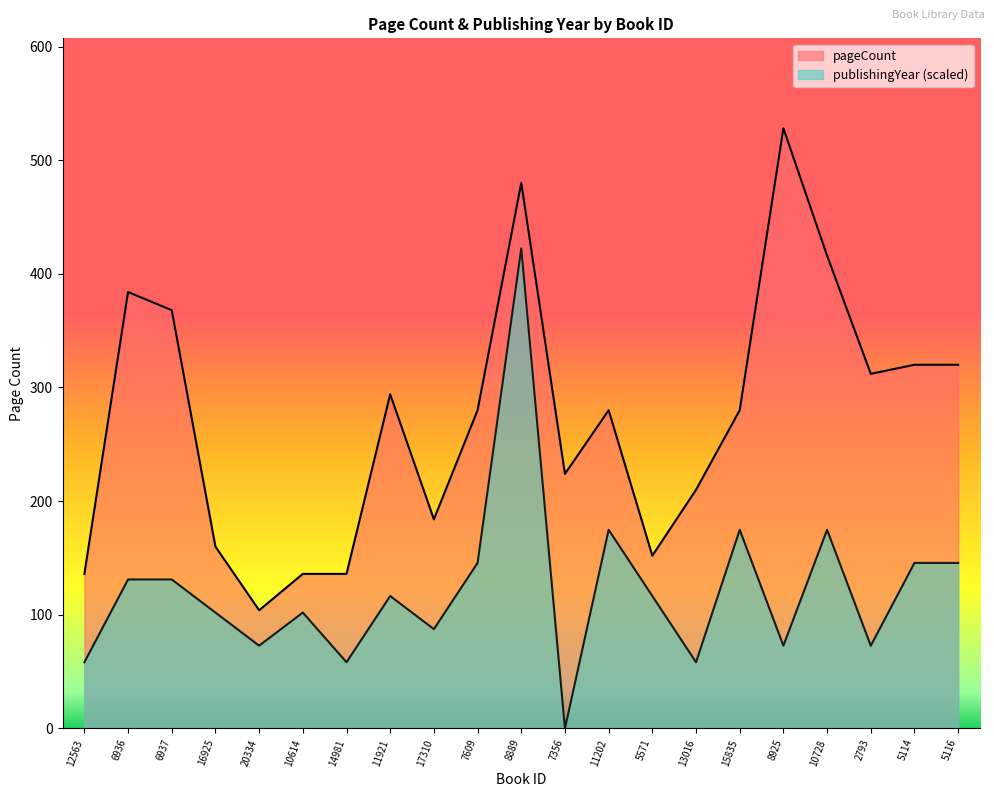

How many values in the pageCount series are below 280?

9